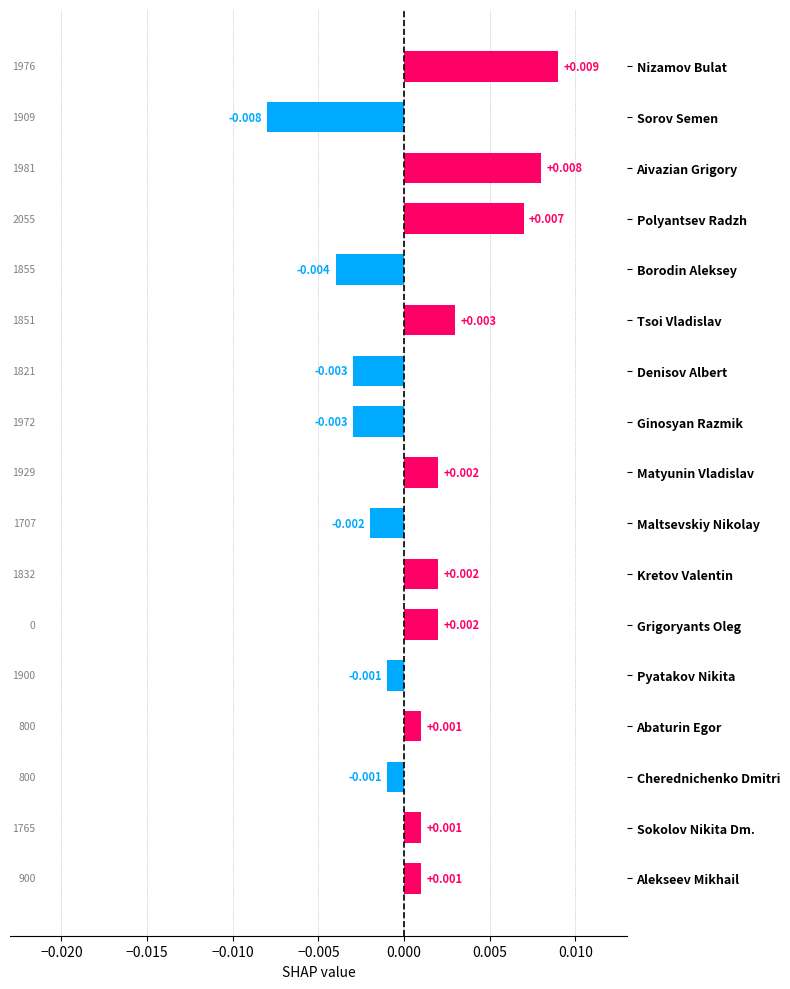

Which category has the highest value across all series?

Nizamov Bulat